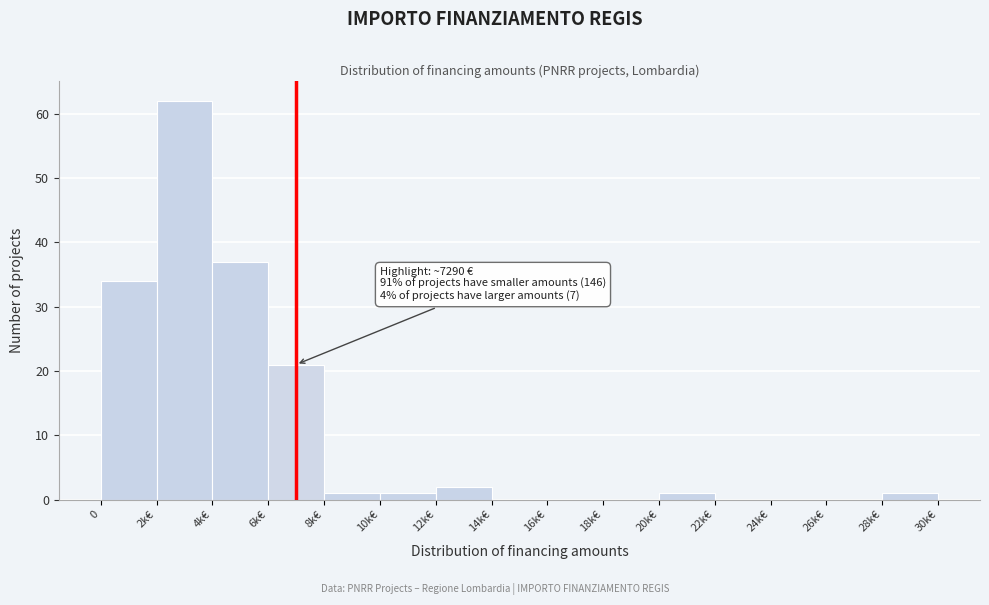

Reading left to right, list all the values displayed in this chart.

0=34	2k€=62	4k€=37	6k€=21	8k€=1	10k€=1	12k€=2	14k€=0	16k€=0	18k€=0	20k€=1	22k€=0	24k€=0	26k€=0	28k€=1